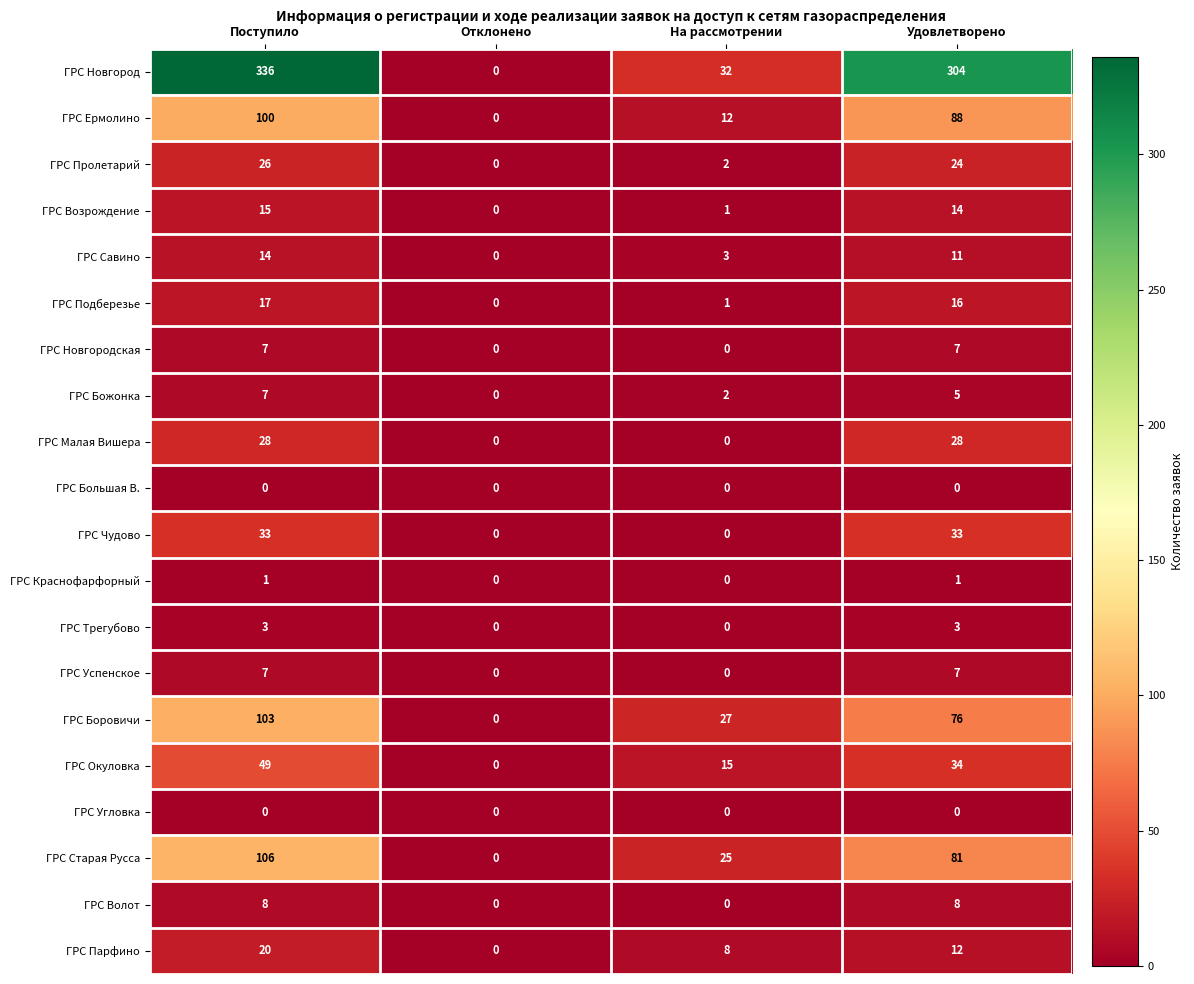

The value of ГРС Малая Вишера at Отклонено is 18. True or false?

False